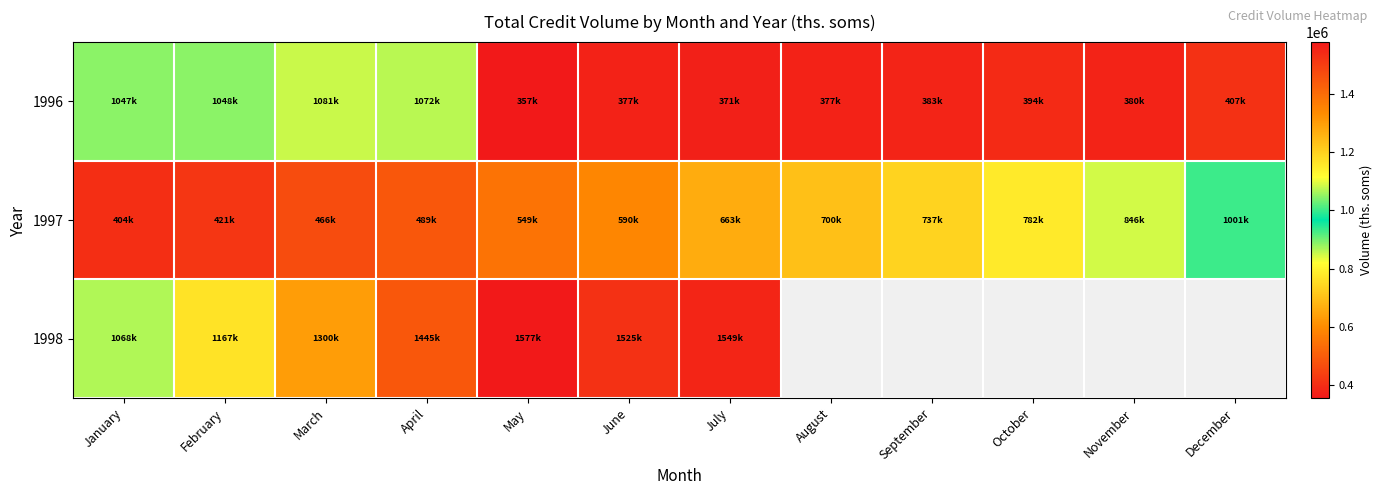

Reading right to left, transcribe all the data shown in this chart.

1996: December=407186.7	November=379745.2	October=393717.5	September=382869.9	August=376601.8	July=371196.1	June=377086.7	May=356693.1	April=1071987.6	March=1081388.7	February=1047687.4	January=1047254.1
1997: December=1000948.6	November=845868.0	October=781993.3	September=737318.7	August=700302.5	July=662549.5	June=590085.7	May=549041.3	April=489356.0	March=465718.1	February=420926.9	January=403729.6
1998: December=0.0	November=0.0	October=0.0	September=0.0	August=0.0	July=1549347.0	June=1525319.1	May=1577111.7	April=1445039.4	March=1299595.1	February=1166745.1	January=1067591.5